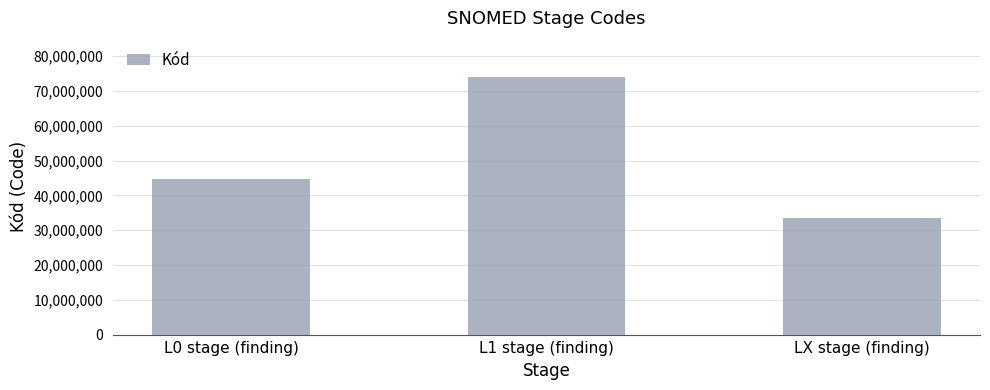

Reading left to right, list all the values displayed in this chart.

L0 stage (finding)=44649003	L1 stage (finding)=74139005	LX stage (finding)=33419001